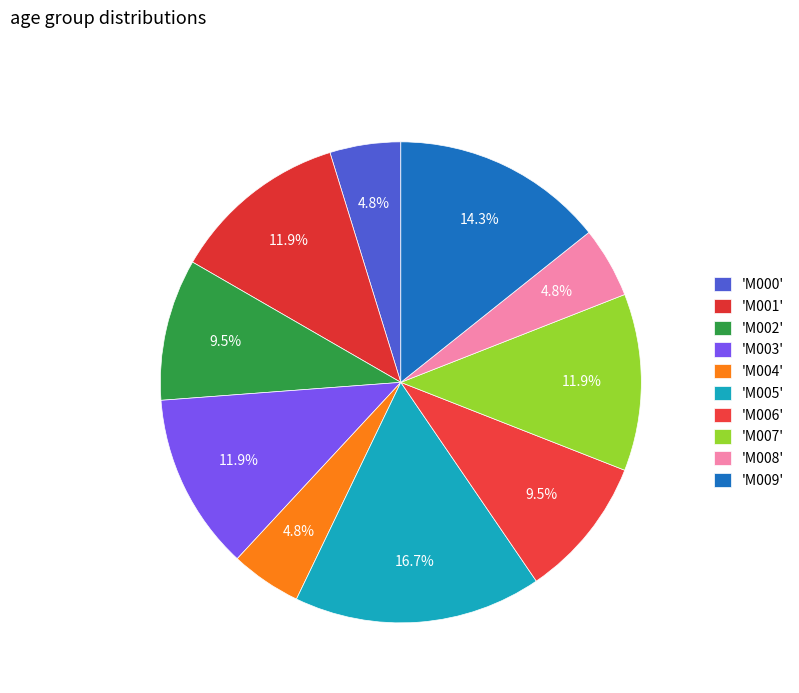

How many slices are in this pie chart?

10